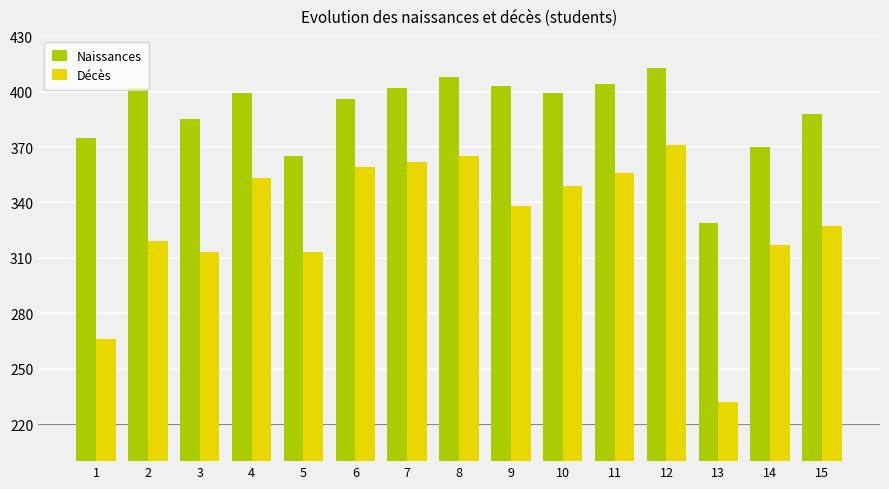

At which label does Naissances first exceed 399?

2